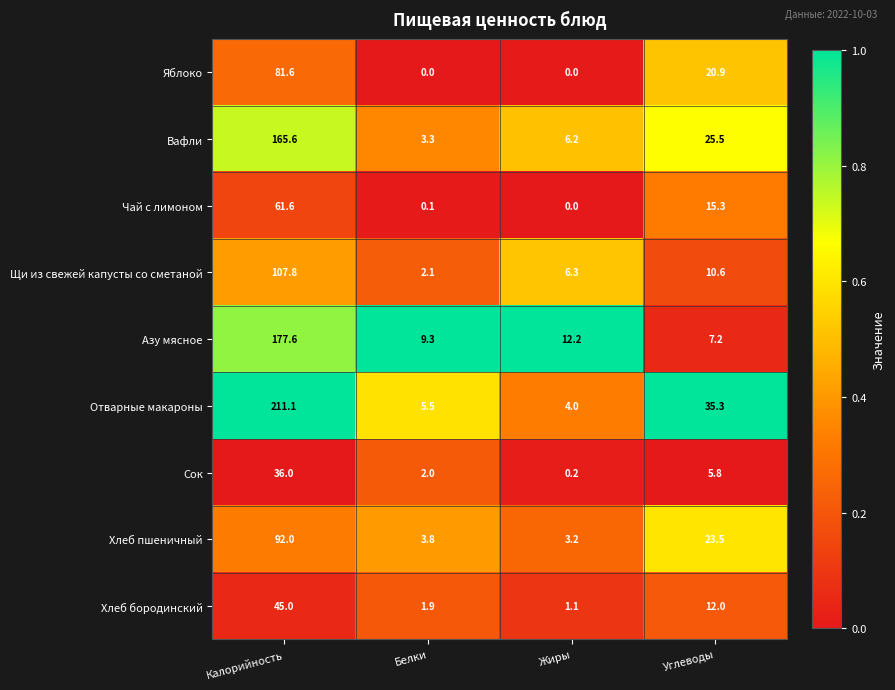

Which series has the largest total across all categories?

Отварные макароны